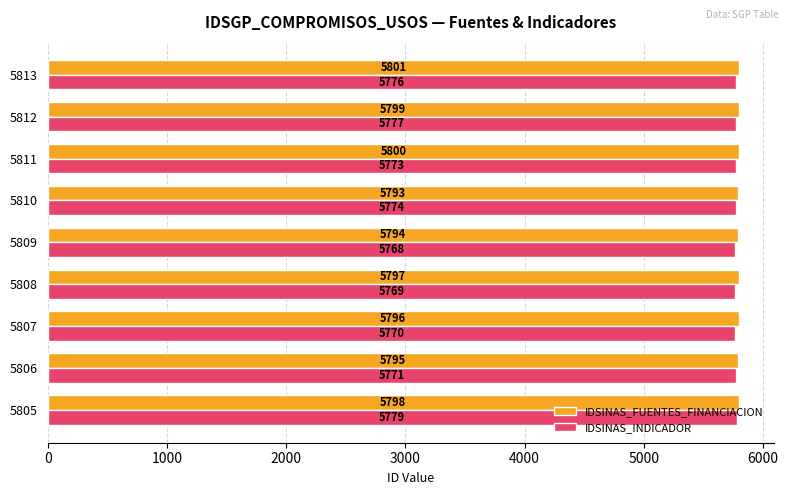

What is the average value of the IDSINAS_INDICADOR series?

5773